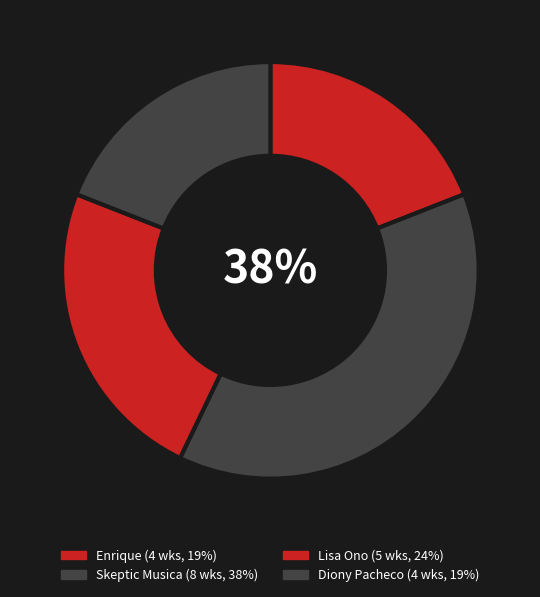

What is the total percentage of Enrique and Lisa Ono?

42.9%